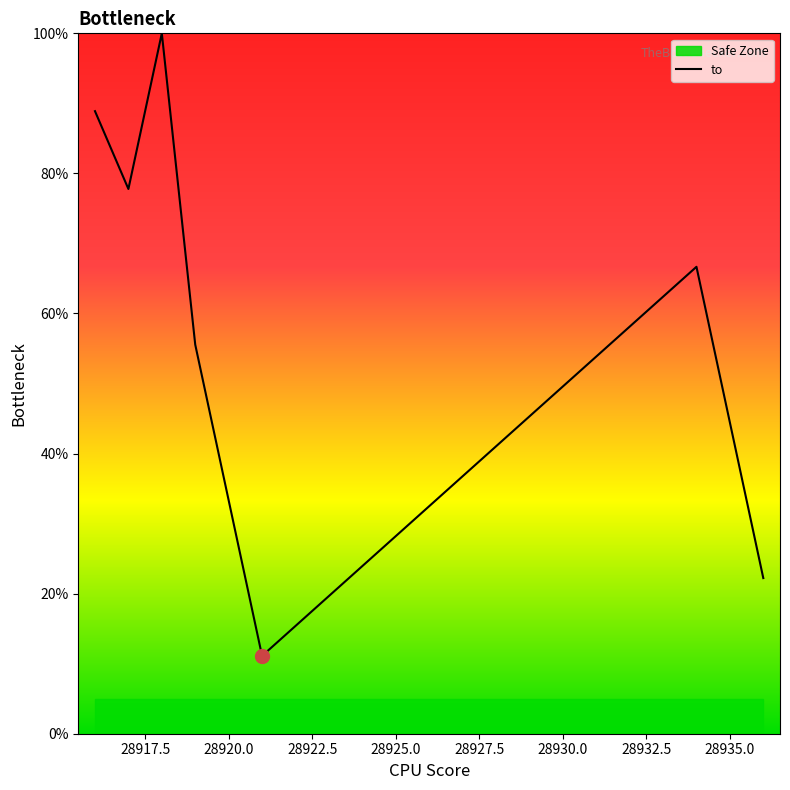

What is the sum of all values?

500.0